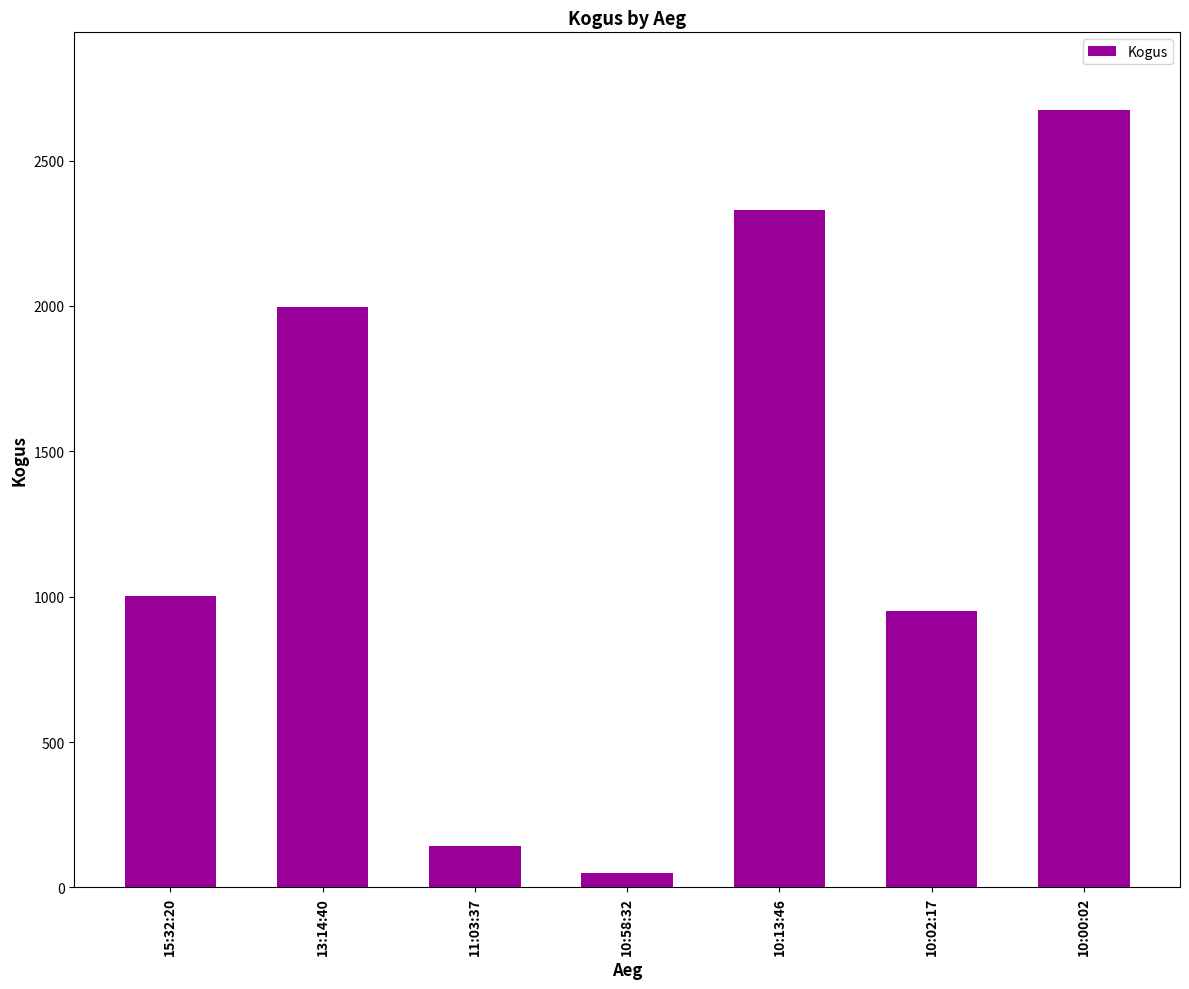

How many bars are there in total?

7